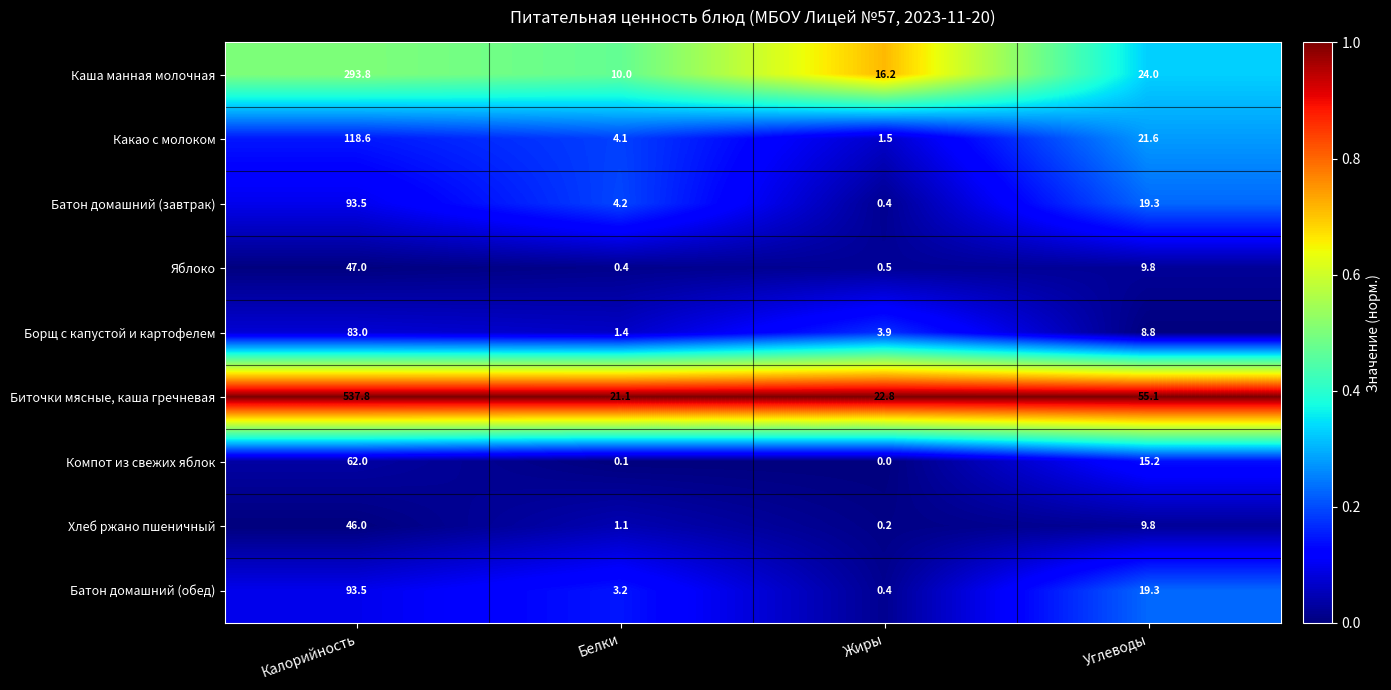

Is the value of Каша манная молочная at Углеводы greater than the value of Батон домашний (обед) at Калорийность?

No